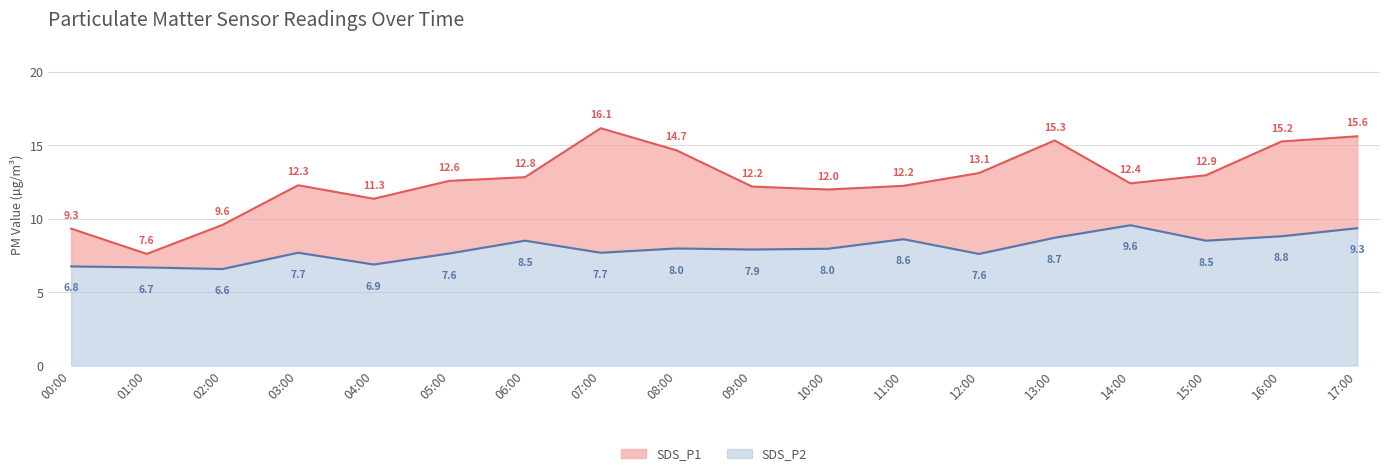

Which category has the lowest value in the SDS_P2 series?

02:00